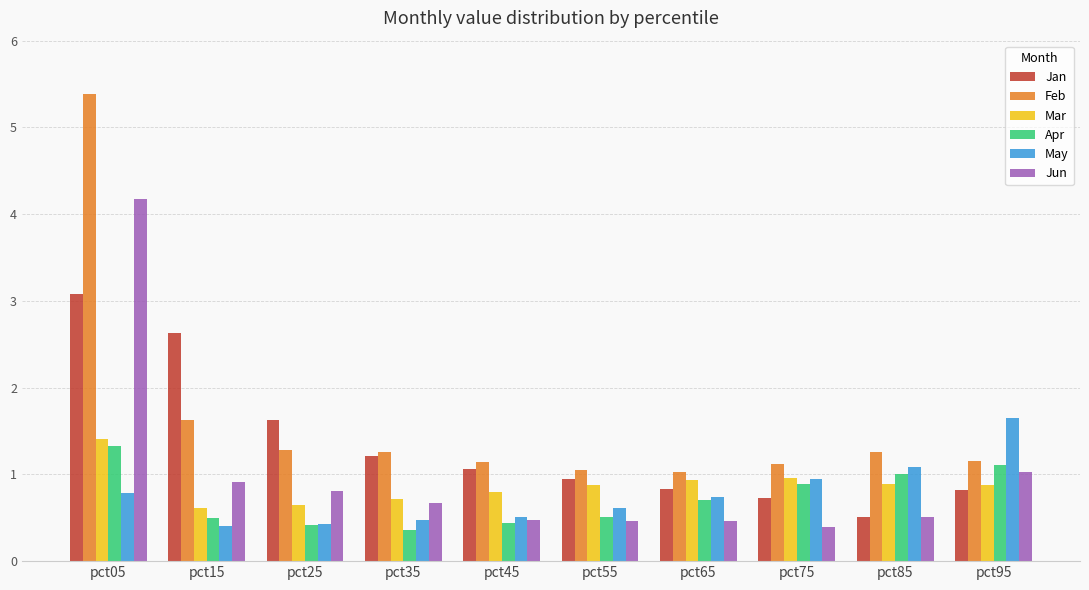

Is the value of Jan at pct95 greater than the value of Mar at pct15?

Yes